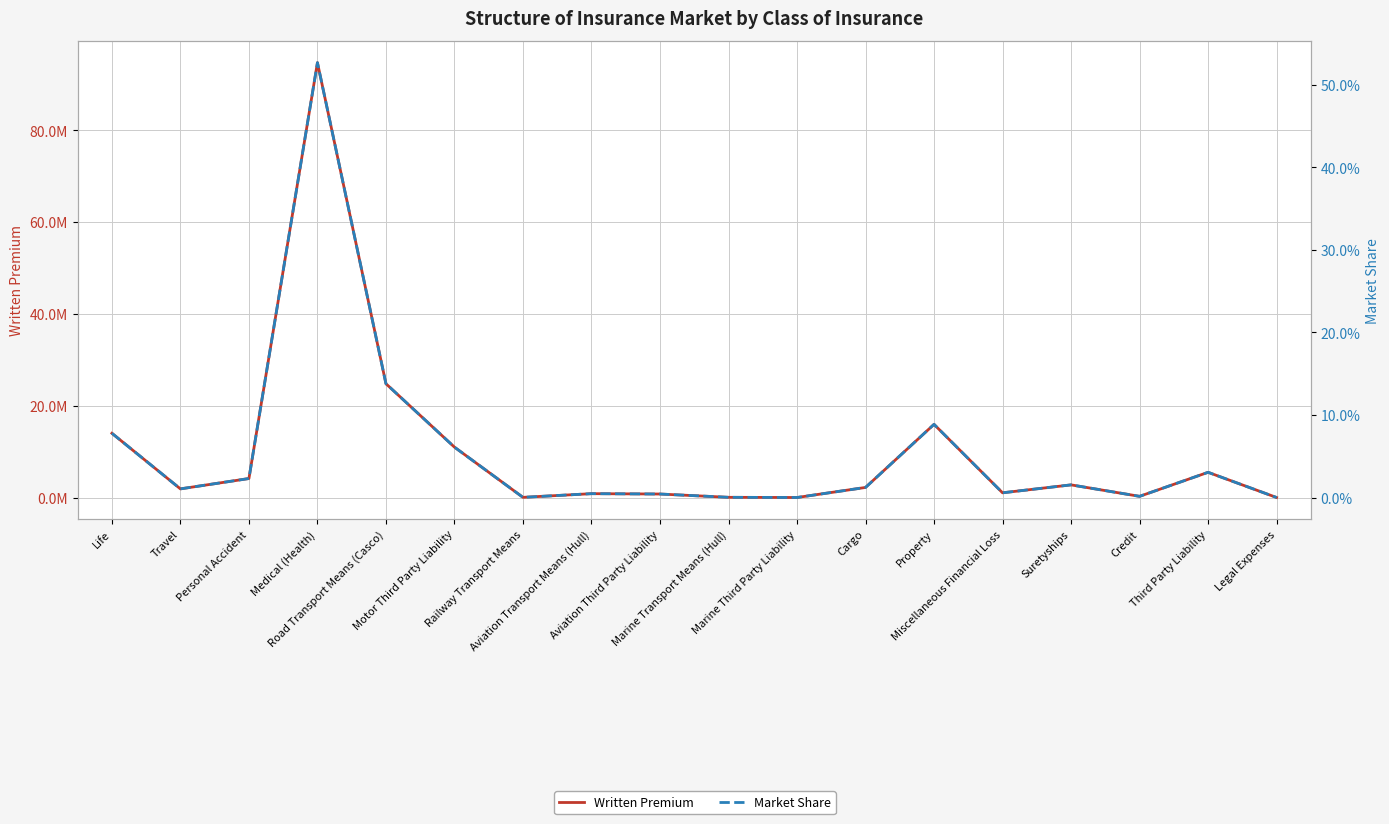

At how many categories does at least one series exceed 85786262?

1